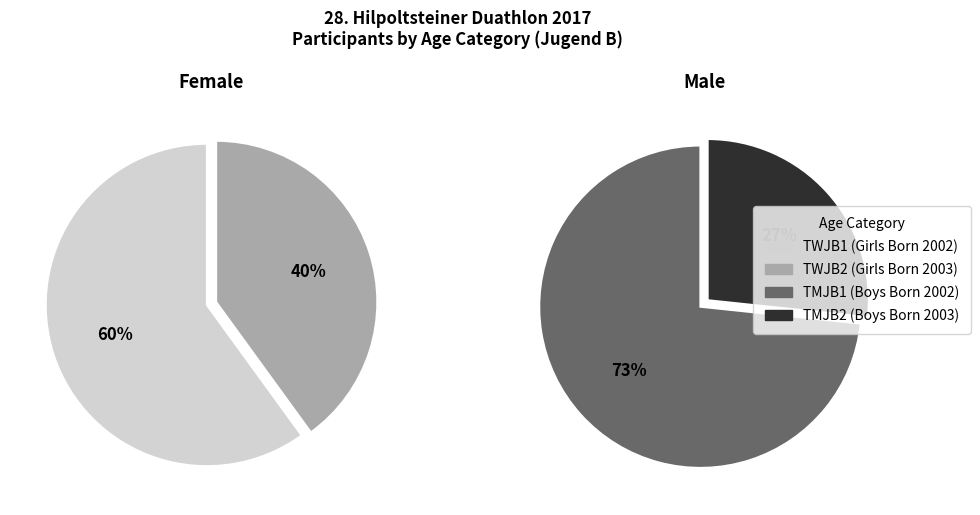

Which category has the biggest portion of the pie?

TWJB1